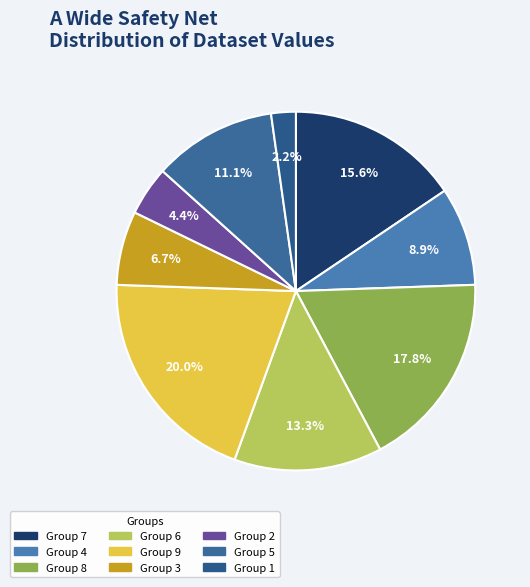

Which slice is the largest?

9